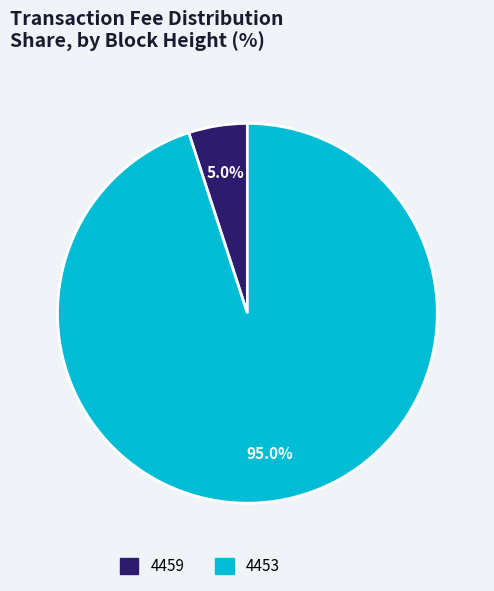

The 4459 slice represents 1% of the pie. True or false?

False